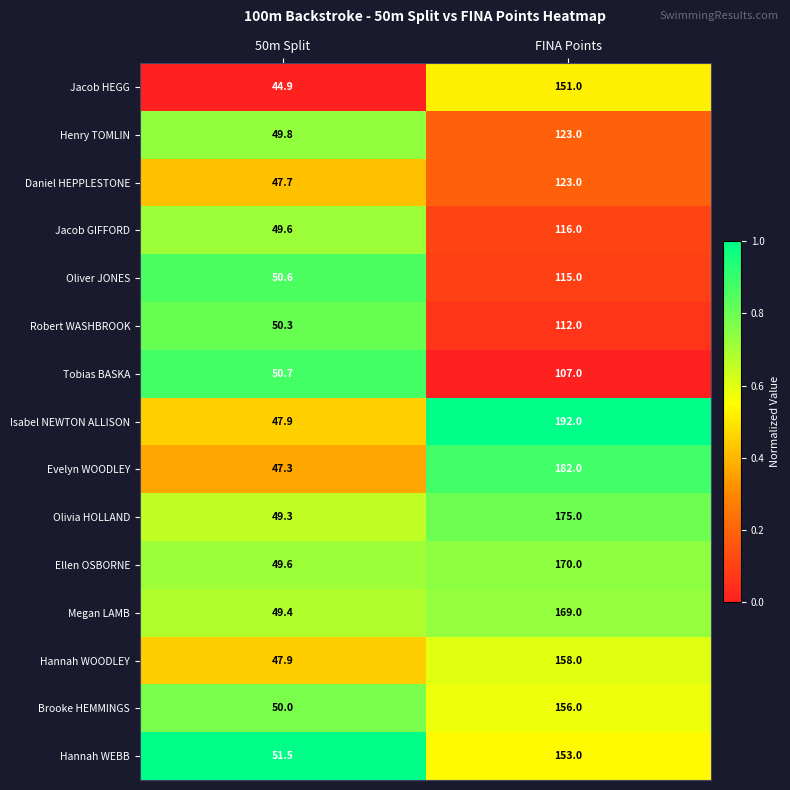

Which series changed the most between 50m Split and FINA Points?

Isabel NEWTON ALLISON